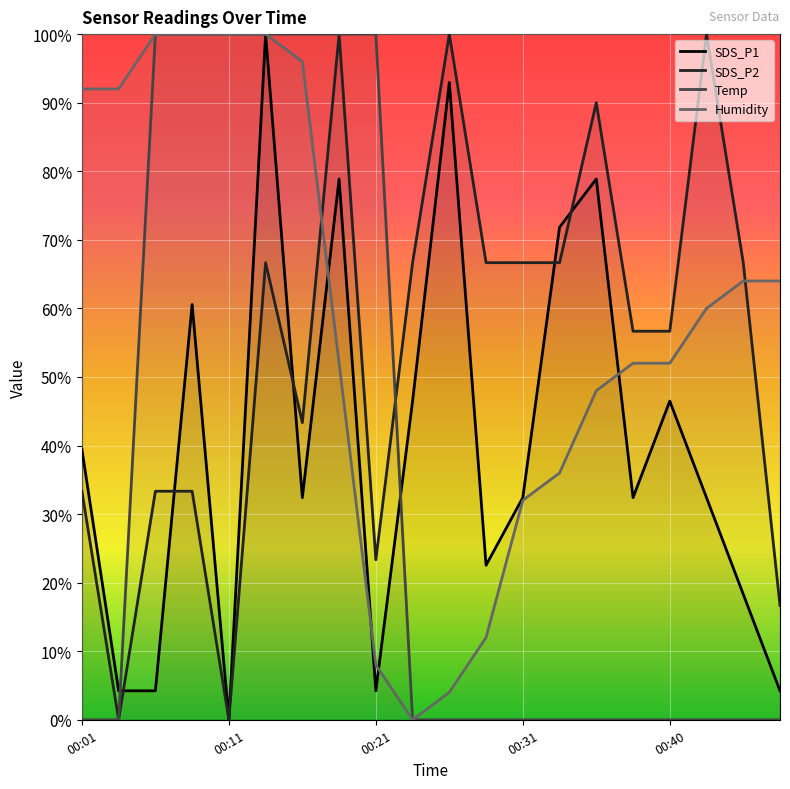

How many values in the SDS_P1 series are below 32?

7